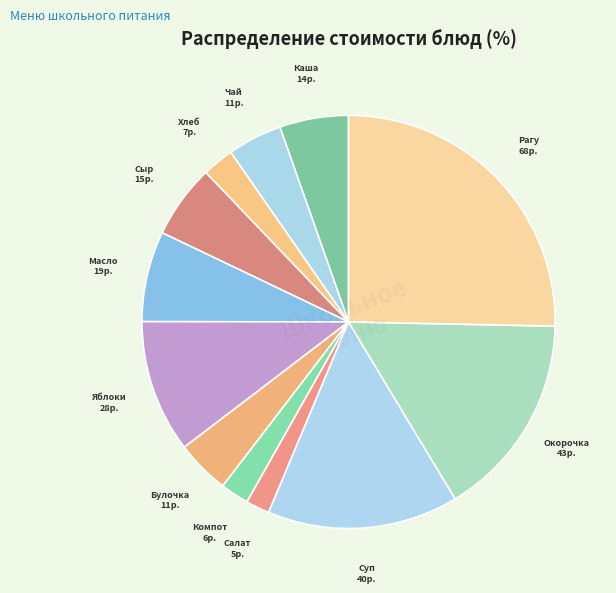

How many segments does this pie chart have?

12